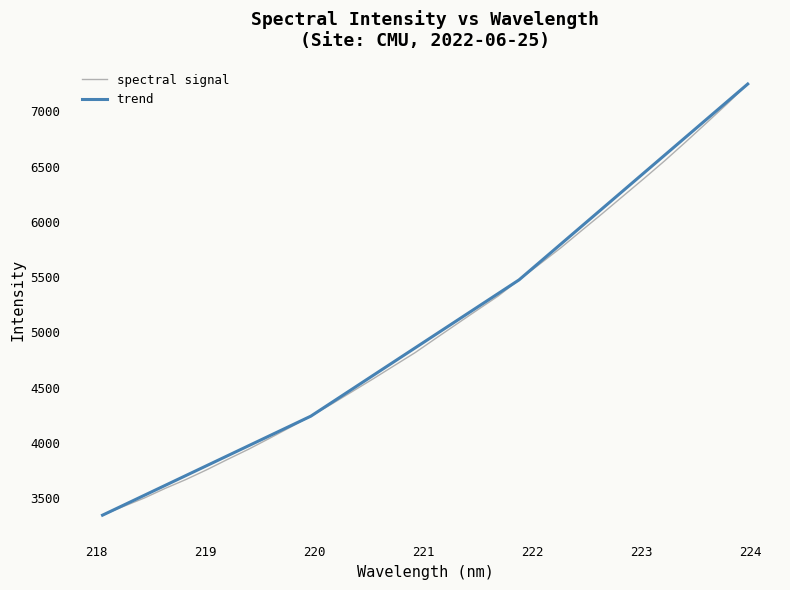

What is the highest value of the spectral signal series?

7246.6